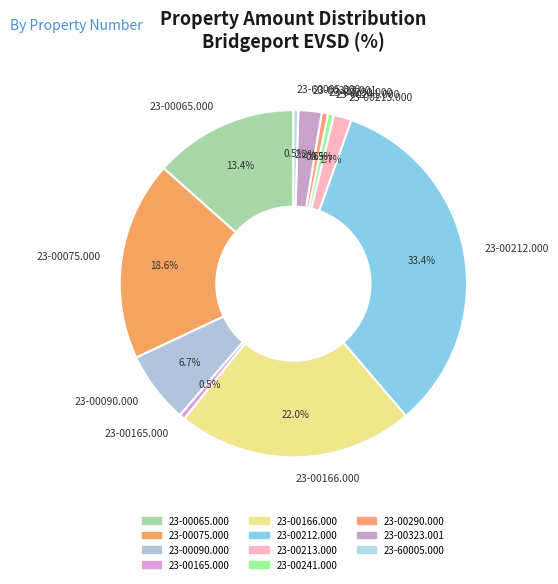

Does 23-00090.000 account for over 50% of the chart?

No